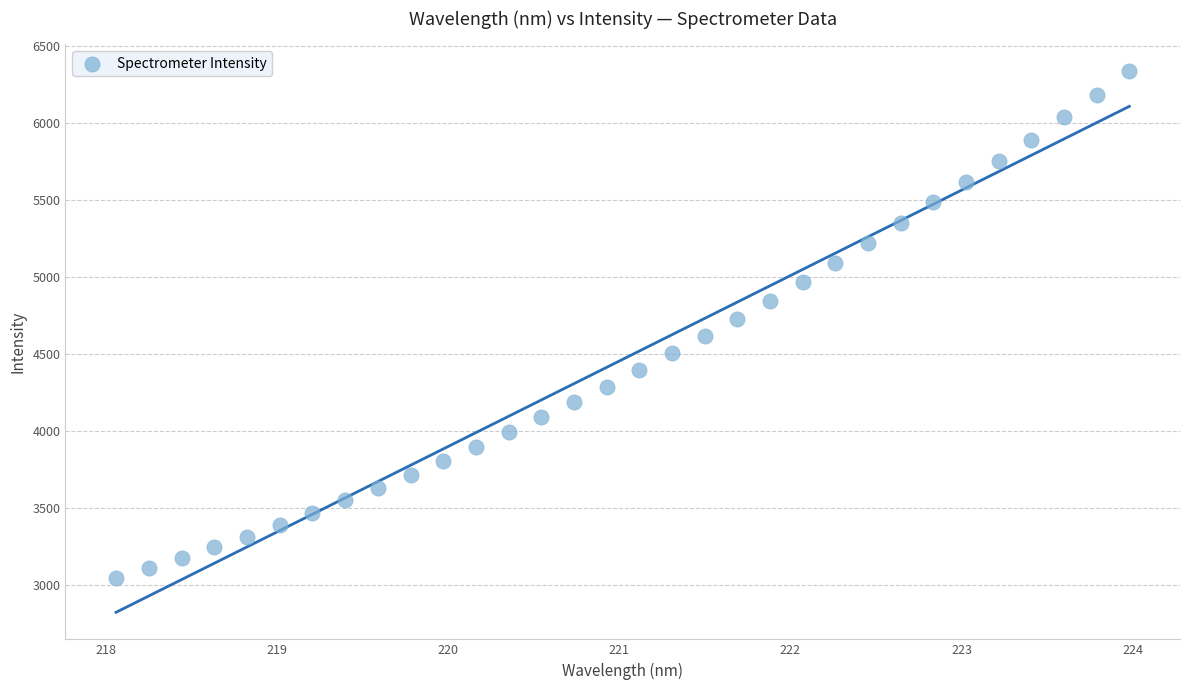

What is the range of Y values (max minus min)?

3293.0